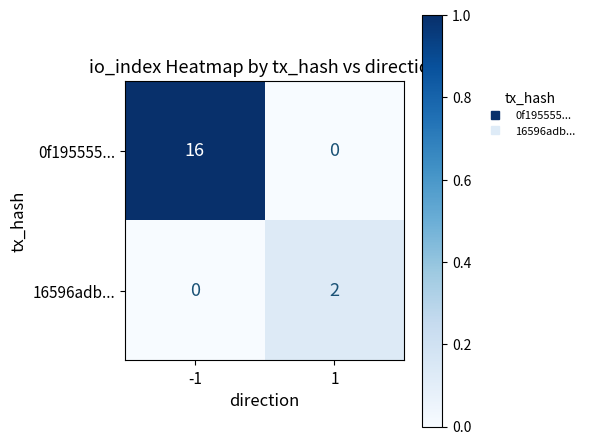

Reading left to right, transcribe all the data shown in this chart.

0f195555...: 16	0
16596adb...: 0	2